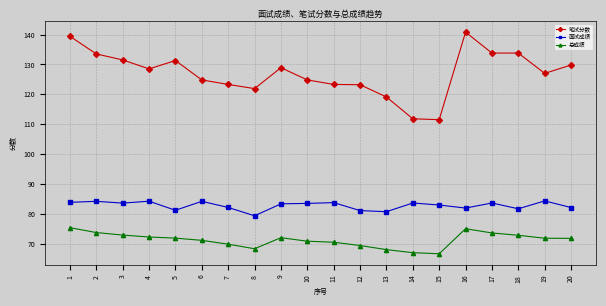

What is the average value of the 面试成绩 series?

82.8